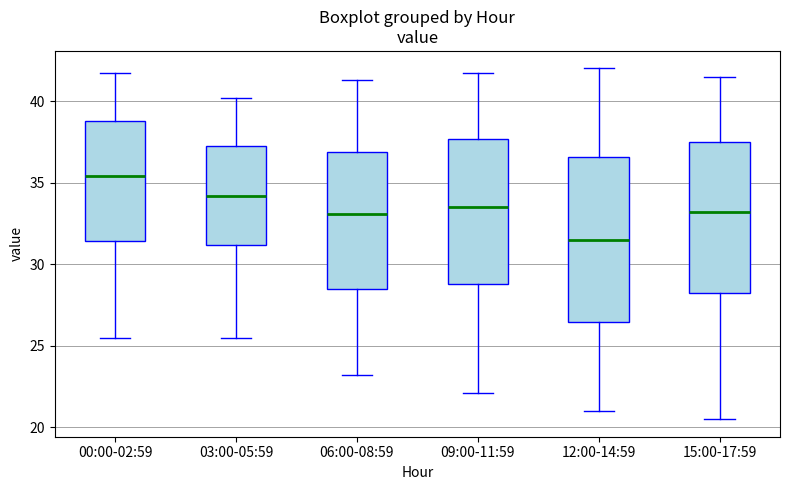

Reading left to right, read every box against the y-axis: the position of its median line, the range the box covers, and the ends of its whiskers. The values are not printed on the chart, so give them approximately, as read against the axis.

00:00-02:59: median 35.5, box 31.5 to 39.0, whiskers 25.5 to 41.5
03:00-05:59: median 34.0, box 31.0 to 37.0, whiskers 25.5 to 40.0
06:00-08:59: median 33.0, box 28.5 to 37.0, whiskers 23.0 to 41.5
09:00-11:59: median 33.5, box 29.0 to 37.5, whiskers 22.0 to 41.5
12:00-14:59: median 31.5, box 26.5 to 36.5, whiskers 21.0 to 42.0
15:00-17:59: median 33.0, box 28.5 to 37.5, whiskers 20.5 to 41.5